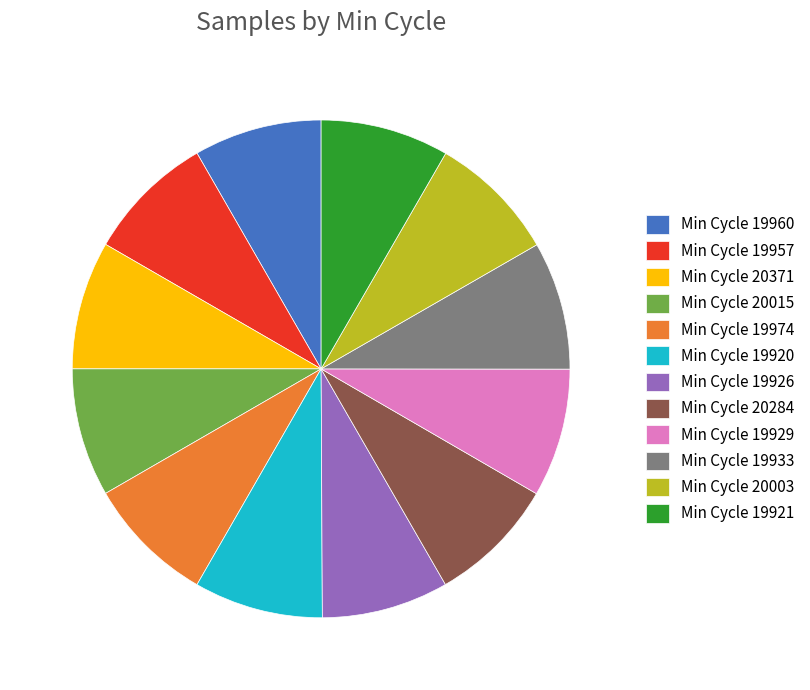

Does Min Cycle 19921 account for over 50% of the chart?

No